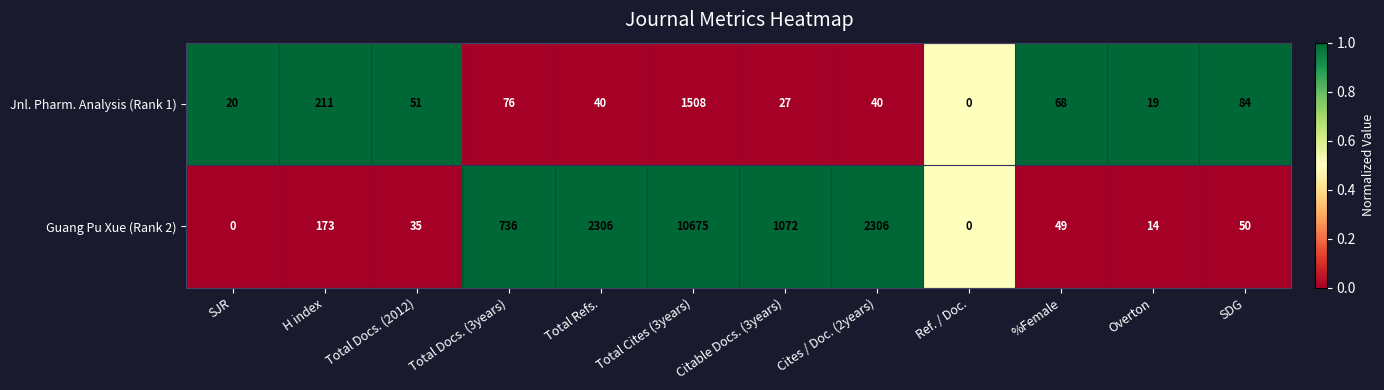

List the series in order of their overall mean, lowest first.

Jnl. Pharm. Analysis (Rank 1), Guang Pu Xue (Rank 2)